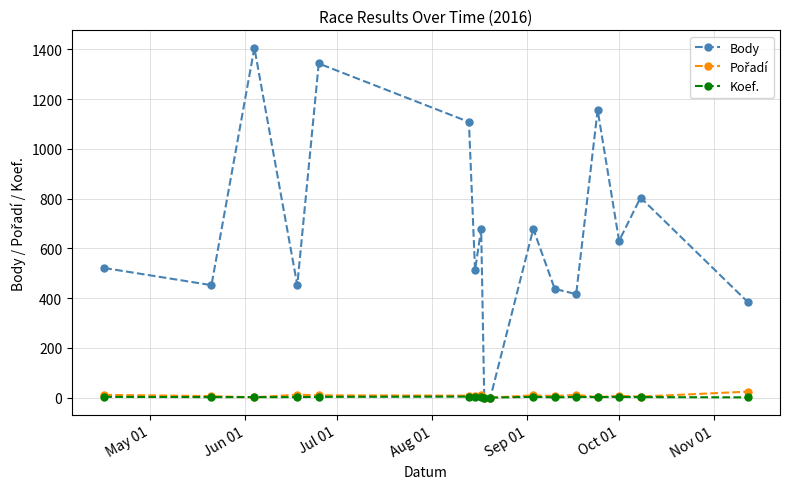

Which series has the widest spread of values?

Body